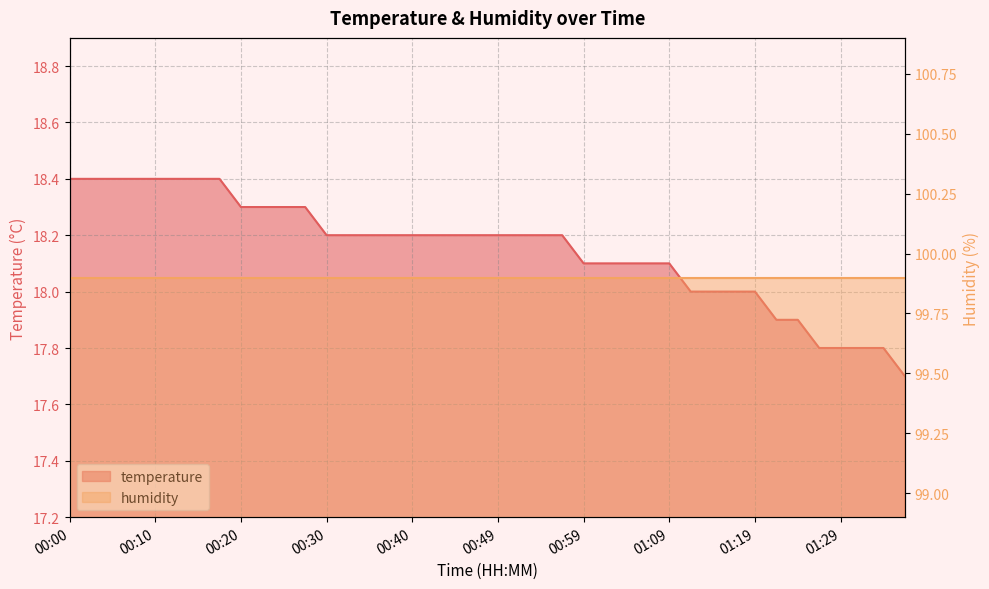

Reading left to right, transcribe all the data shown in this chart.

18.4	18.4	18.4	18.4	18.4	18.4	18.4	18.4	18.3	18.3	18.3	18.3	18.2	18.2	18.2	18.2	18.2	18.2	18.2	18.2	18.2	18.2	18.2	18.2	18.1	18.1	18.1	18.1	18.1	18.0	18.0	18.0	18.0	17.9	17.9	17.8	17.8	17.8	17.8	17.7